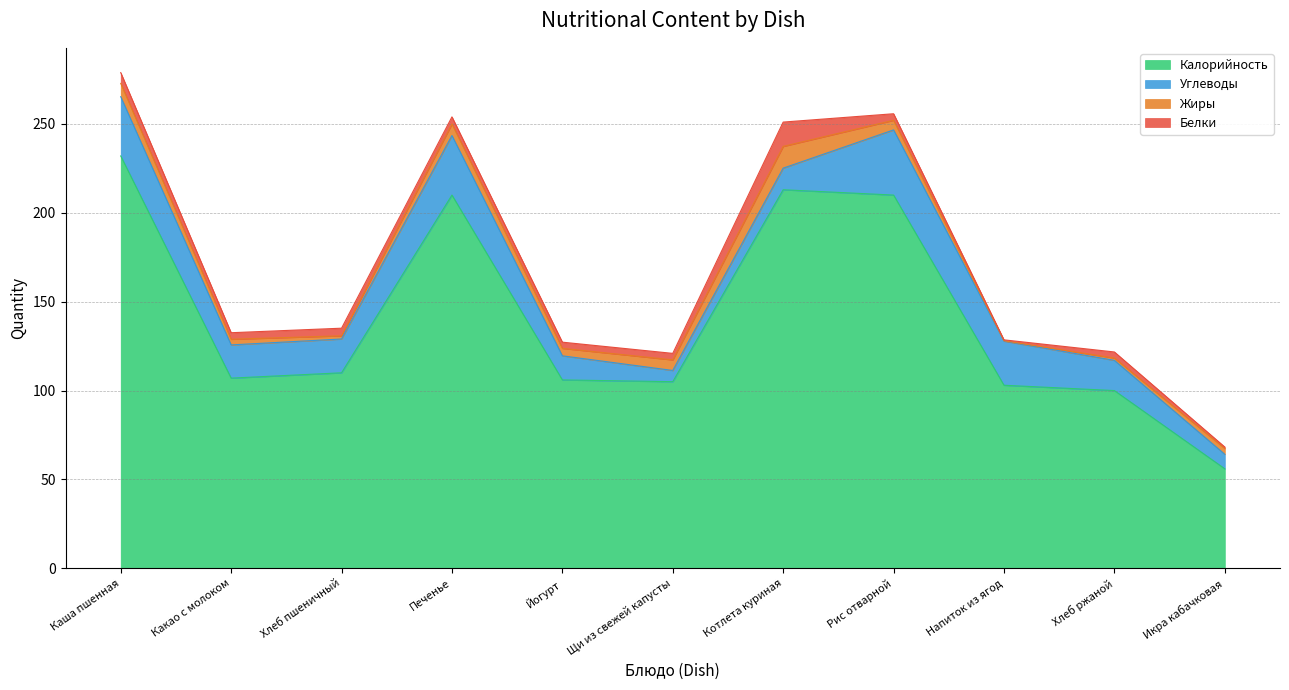

What is the sum of all Углеводы values?

223.3